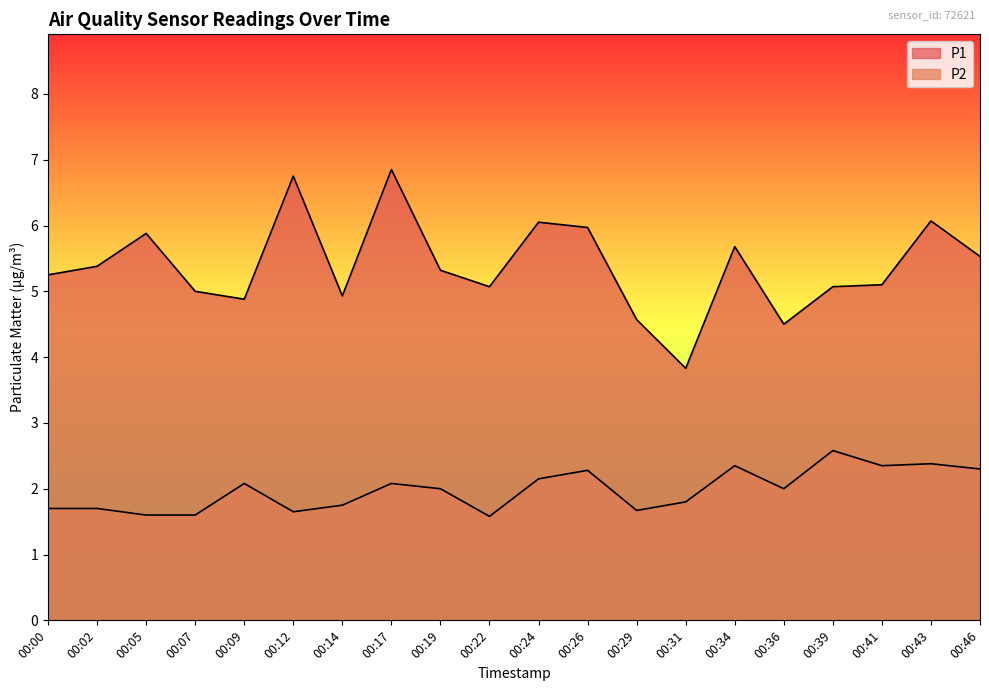

Is the value of P2 at 00:24 greater than the value of P1 at 00:36?

No